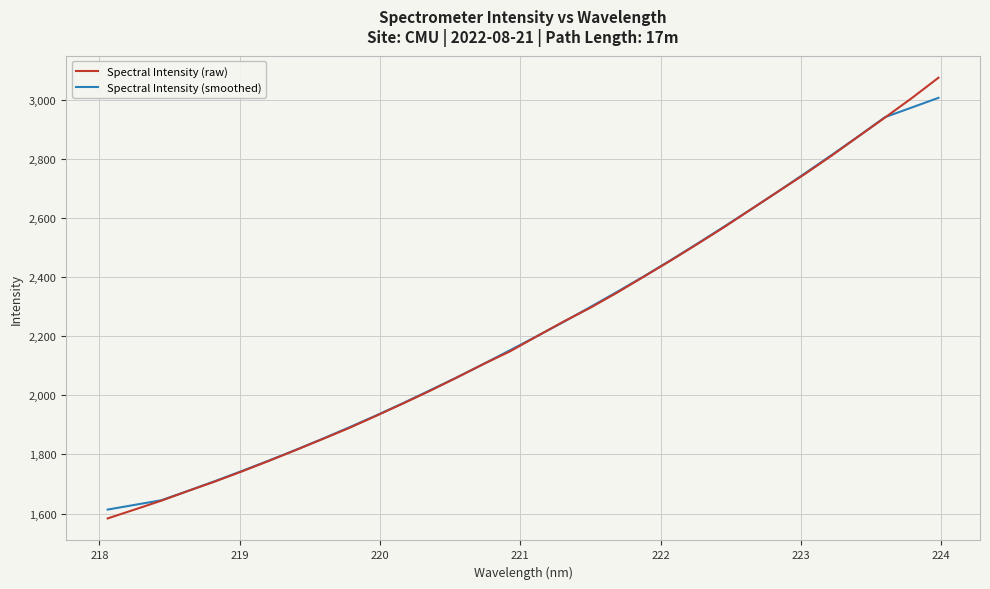

Which series has the largest range (max minus min)?

Spectral Intensity (raw)